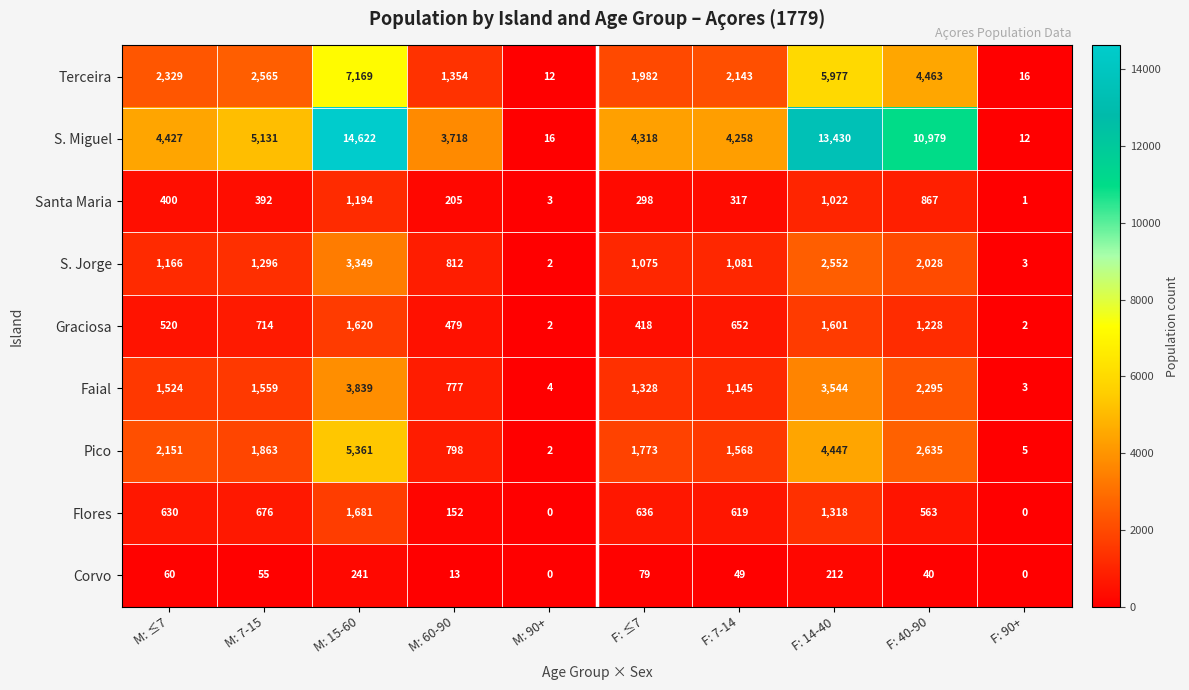

List the series in order of their peak value, highest first.

S. Miguel, Terceira, Pico, Faial, S. Jorge, Flores, Graciosa, Santa Maria, Corvo